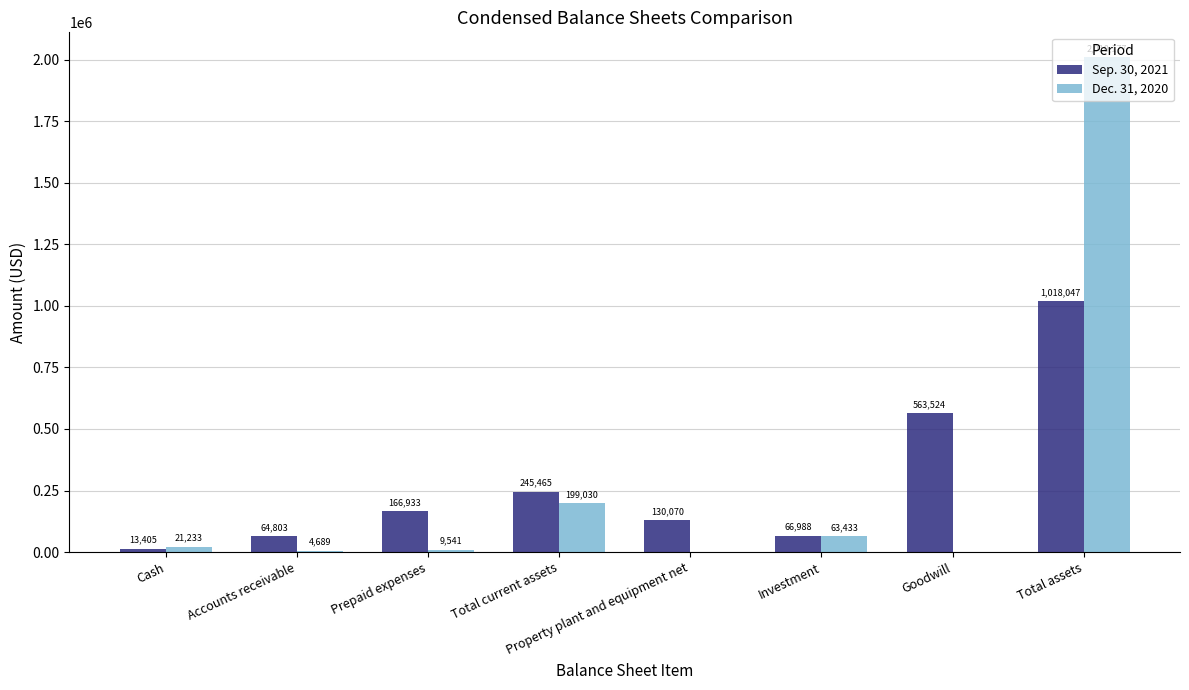

What value does the Dec. 31, 2020 series have at Cash?

21233